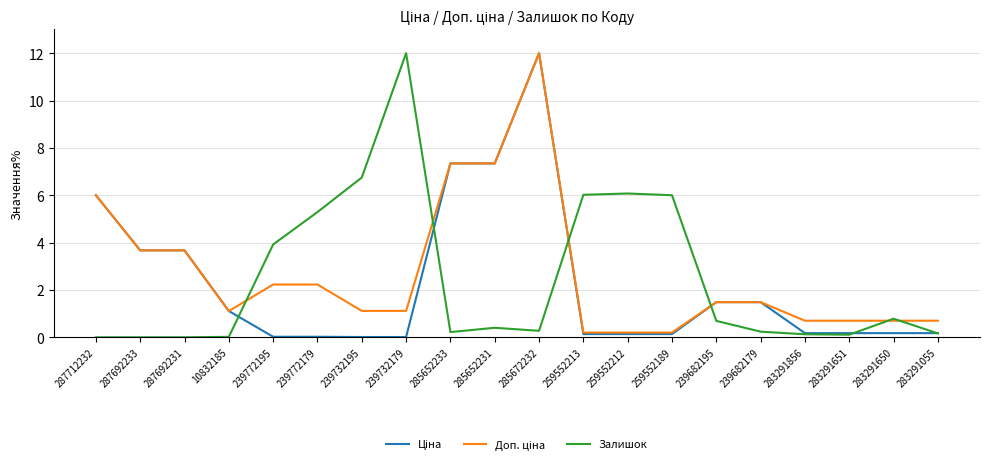

What is the total value across all series at 285672232?

24.3